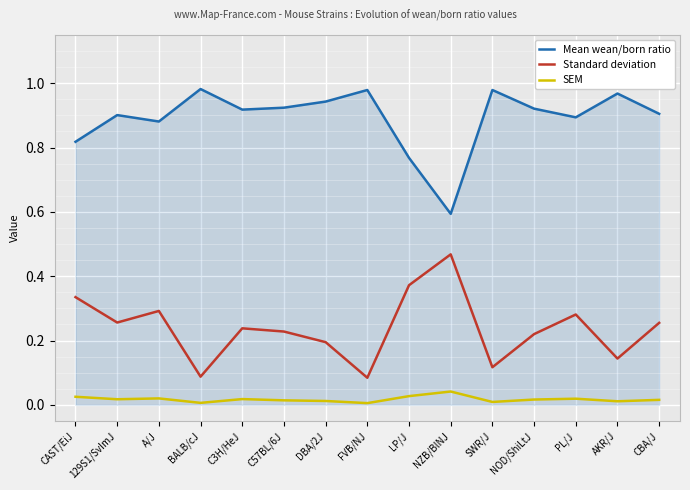

Does the chart display data point markers on the line(s)?

No